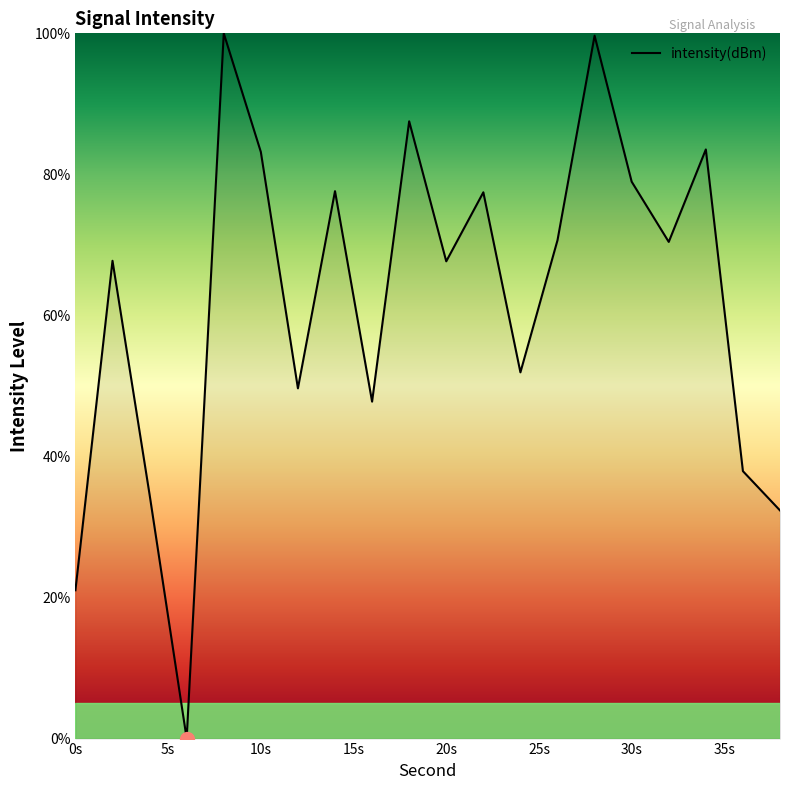

What is the maximum value shown in the chart?

100.0